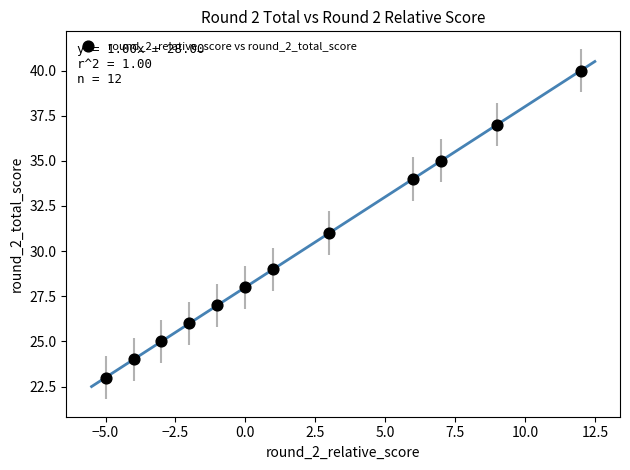

What is the range of Y values (max minus min)?

17